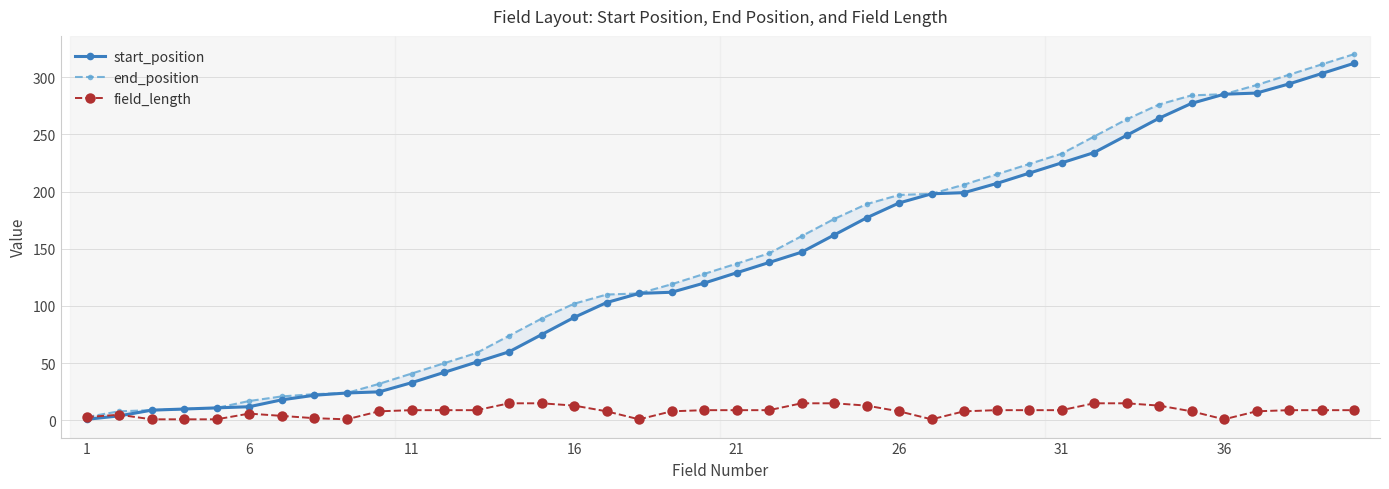

Reading right to left, what are all the values shown in this chart?

start_position: 312	303	294	286	285	277	264	249	234	225	216	207	199	198	190	177	162	147	138	129	120	112	111	103	90	75	60	51	42	33	25	24	22	18	12	11	10	9	4	1
end_position: 320	311	302	293	285	284	276	263	248	233	224	215	206	198	197	189	176	161	146	137	128	119	111	110	102	89	74	59	50	41	32	24	23	21	17	11	10	9	8	3
field_length: 9	9	9	8	1	8	13	15	15	9	9	9	8	1	8	13	15	15	9	9	9	8	1	8	13	15	15	9	9	9	8	1	2	4	6	1	1	1	5	3